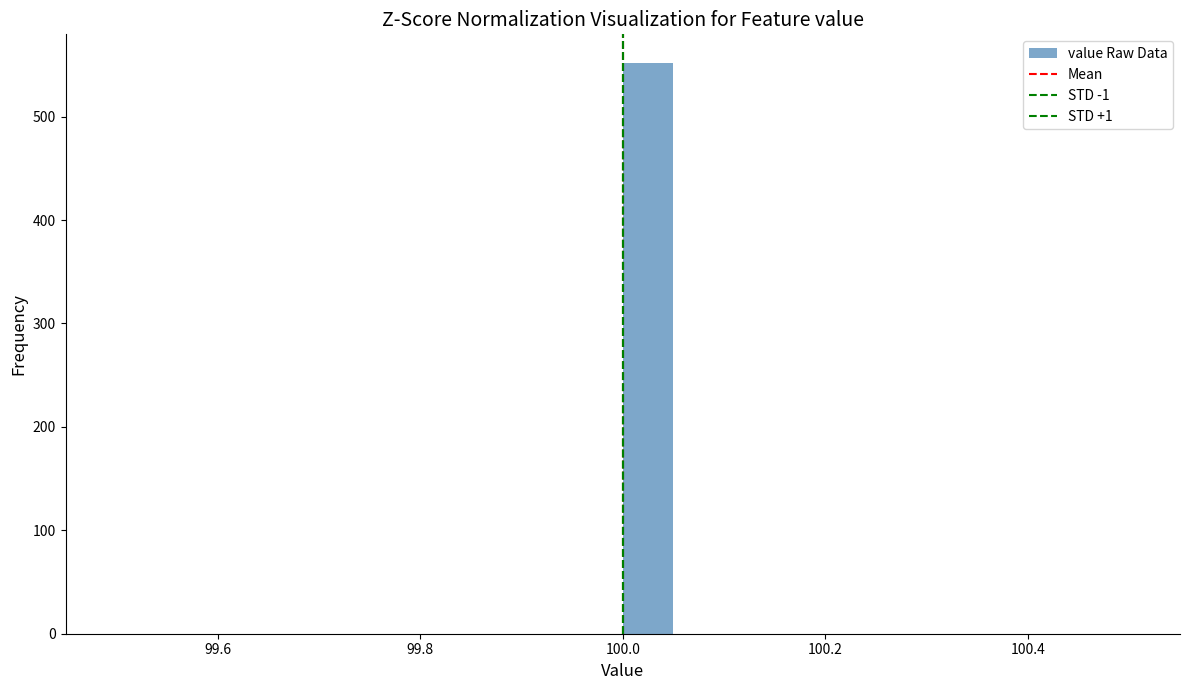

Read against the x-axis, roughly where is the centre of the tallest bar?

100.02